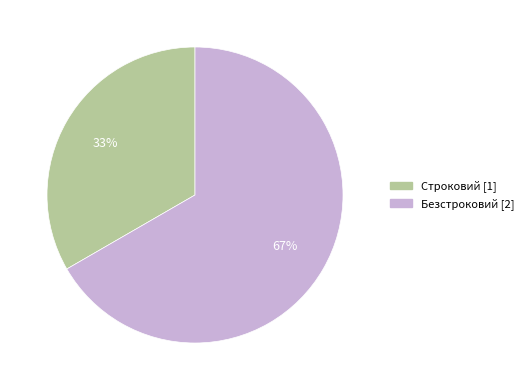

True or false: Безстроковий accounts for 54% of the total.

False